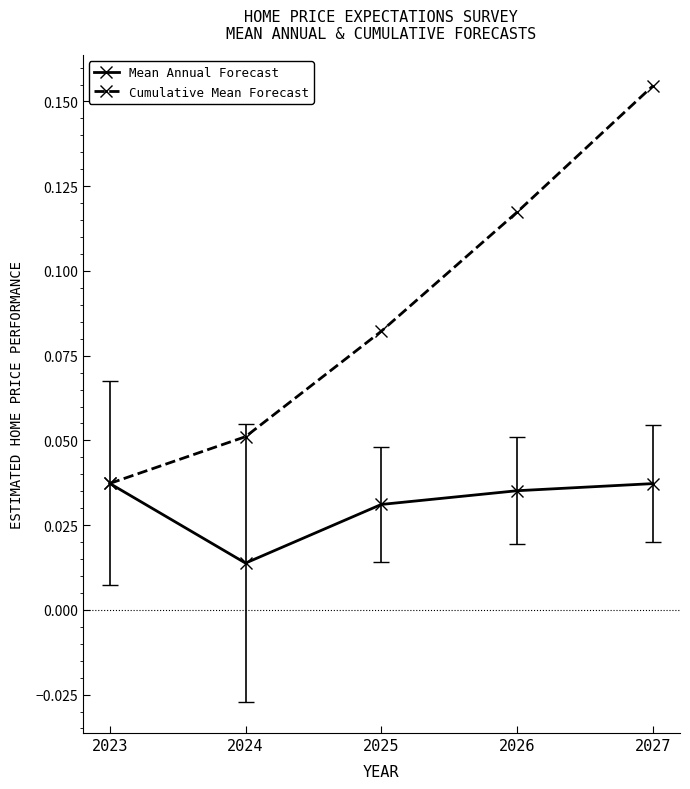

At which label is Cumulative Mean Forecast closest to 0?

2023